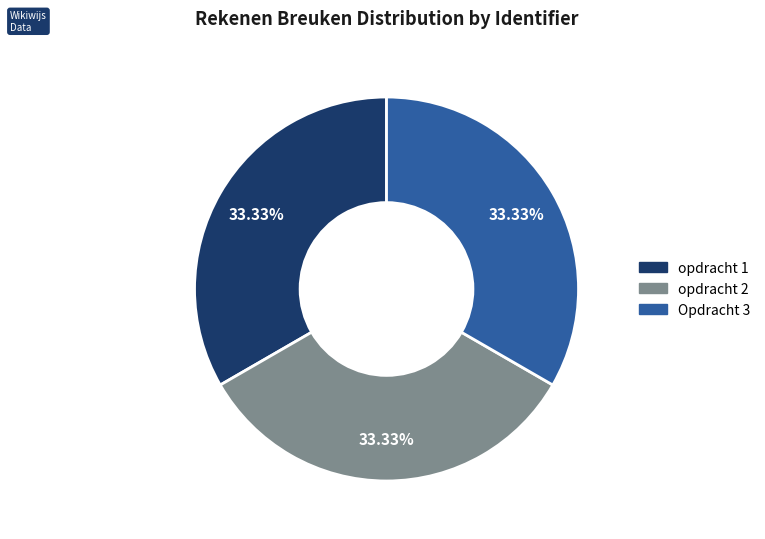

What is the ratio of the value at Opdracht 3 to the value at opdracht 1?

1.0